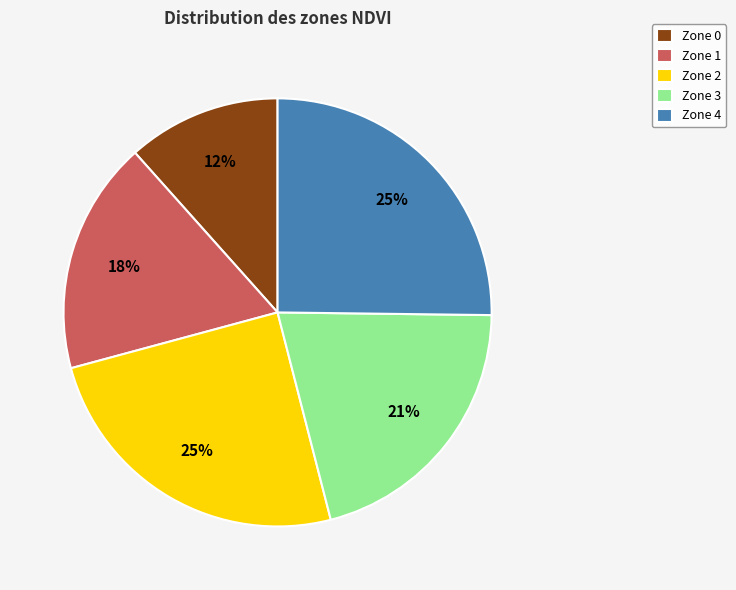

How many segments does this pie chart have?

5